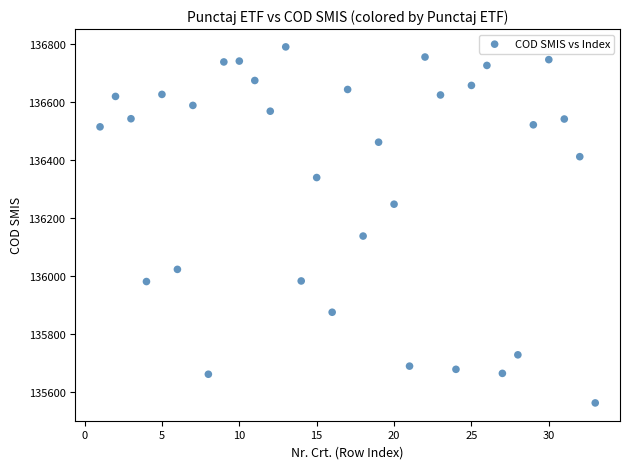

What Y value in the scatter plot is closest to 136176?

136138